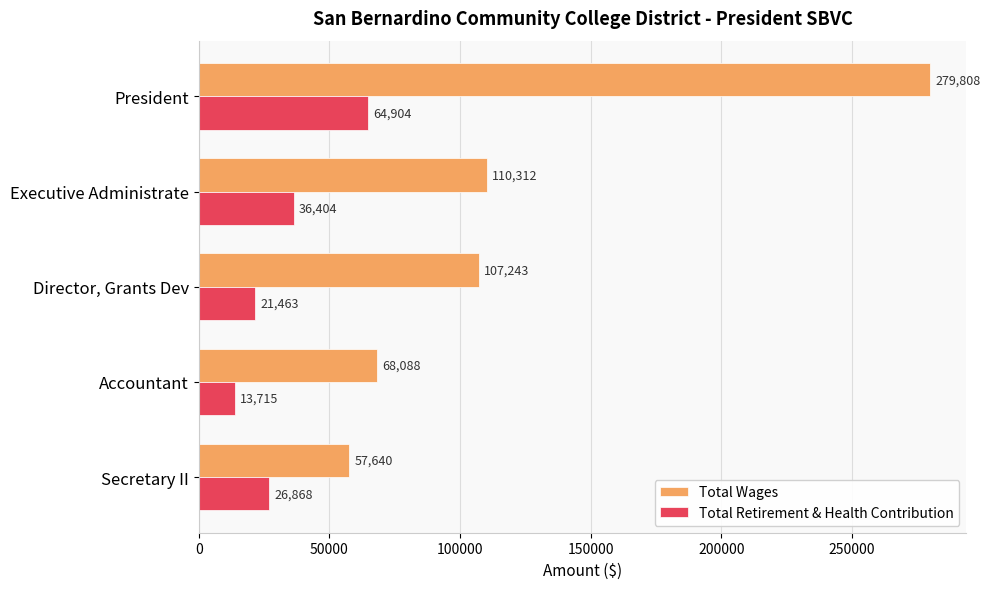

List the series in order of their overall mean, lowest first.

Total Retirement & Health Contribution, Total Wages